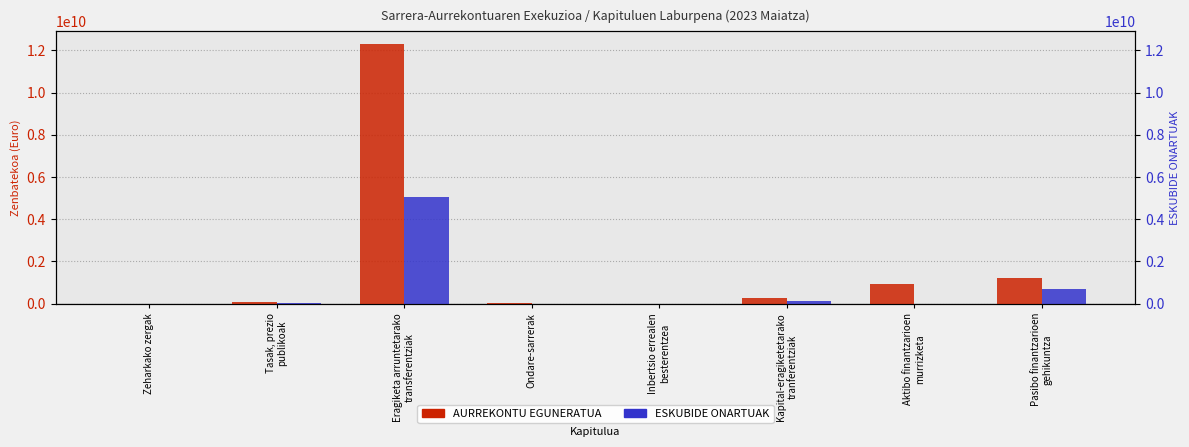

Reading left to right, what are all the values shown in this chart?

AURREKONTU EGUNERATUA: Zeharkako zergak=3940000.0	Tasak, prezio
publikoak=69609167.0	Eragiketa arruntetarako
transferentziak=12289423678.2	Ondare-sarrerak=42588140.0	Inbertsio errealen
besterentzea=0.0	Kapital-eragiketetarako
tranferentziak=247799138.1	Aktibo finantzarioen
murrizketa=912243331.8	Pasibo finantzarioen
gehikuntza=1197472686.0
ESKUBIDE ONARTUAK: Zeharkako zergak=284102.2	Tasak, prezio
publikoak=35512098.7	Eragiketa arruntetarako
transferentziak=5054253825.0	Ondare-sarrerak=214599.6	Inbertsio errealen
besterentzea=4825.6	Kapital-eragiketetarako
tranferentziak=135071206.9	Aktibo finantzarioen
murrizketa=7189886.7	Pasibo finantzarioen
gehikuntza=694421000.0